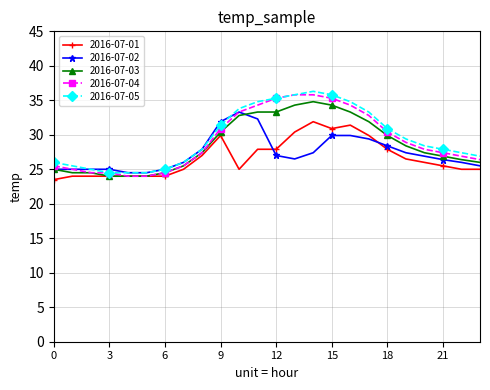

What is the greatest value displayed?

36.3